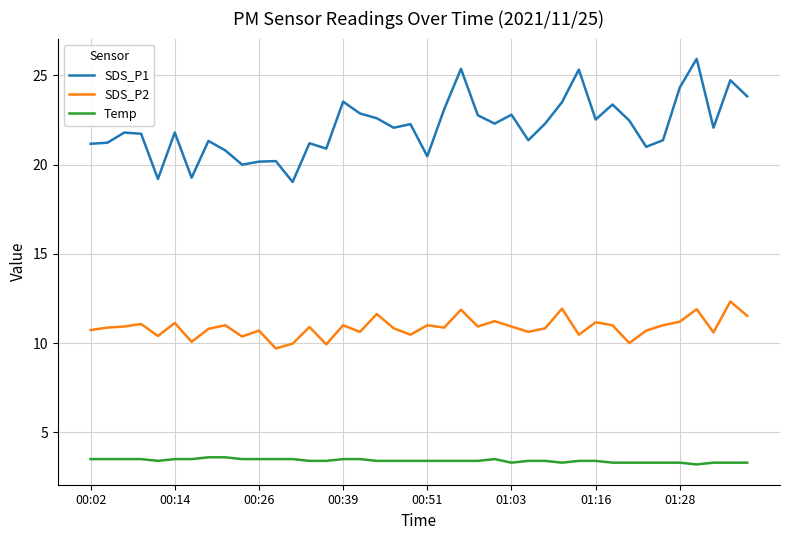

Which series has the largest total across all categories?

SDS_P1